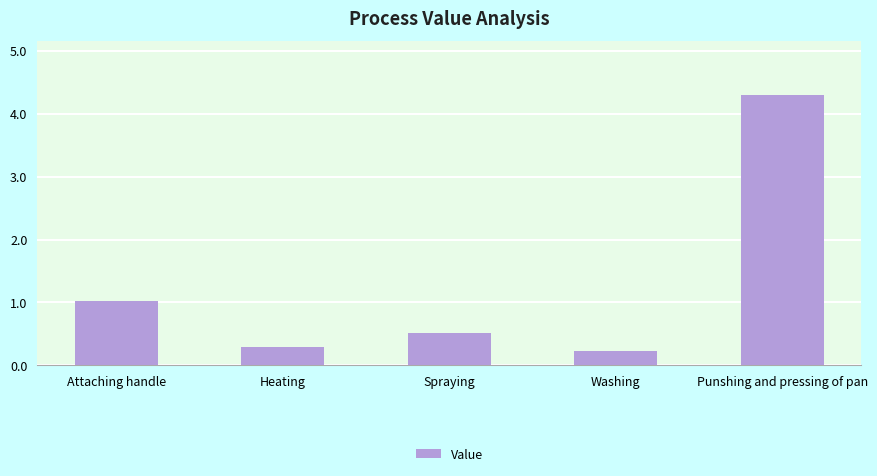

At which label is the value closest to 2?

Attaching handle